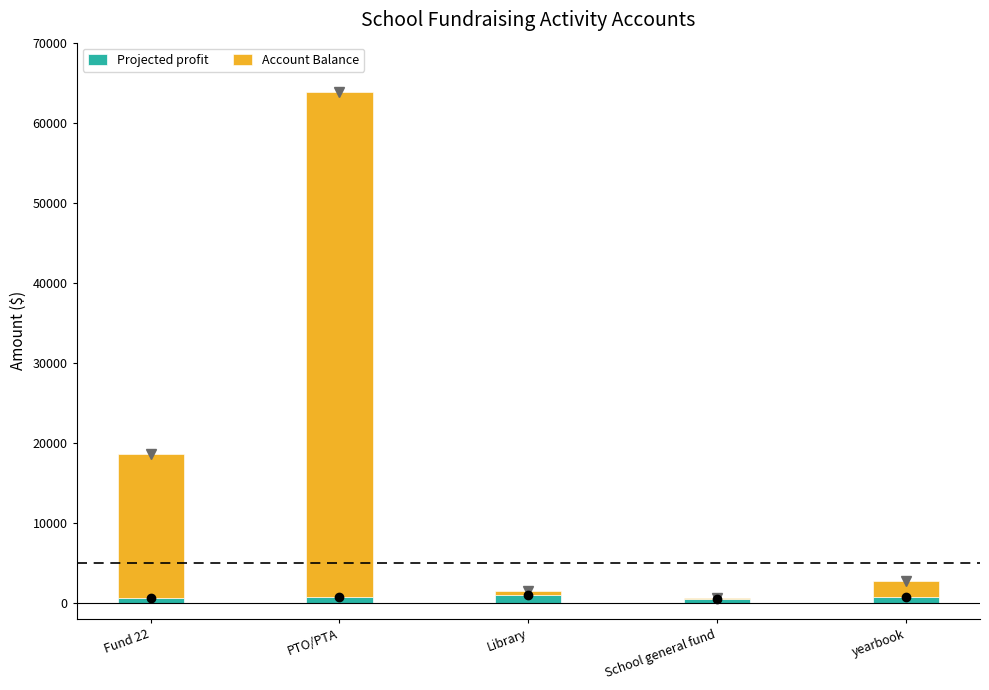

List the series in order of their overall mean, lowest first.

Projected profit, Account Balance